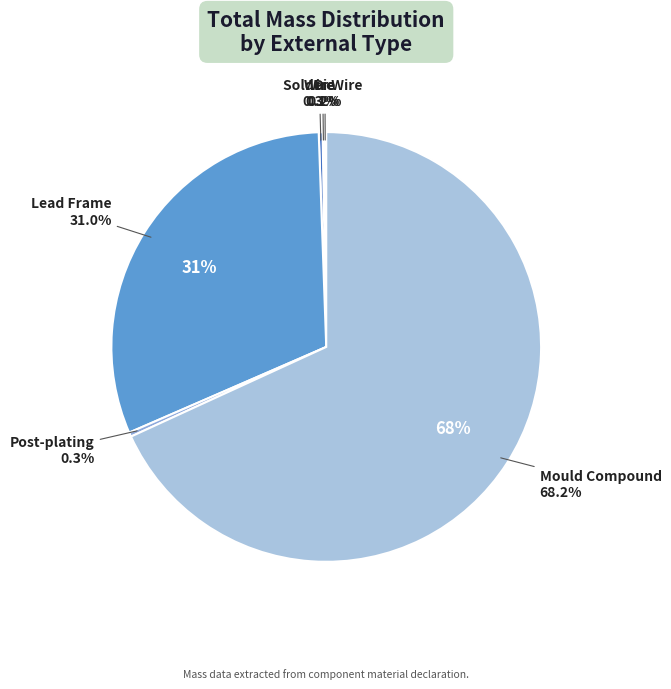

Is it true that Die is 0% of the pie?

True